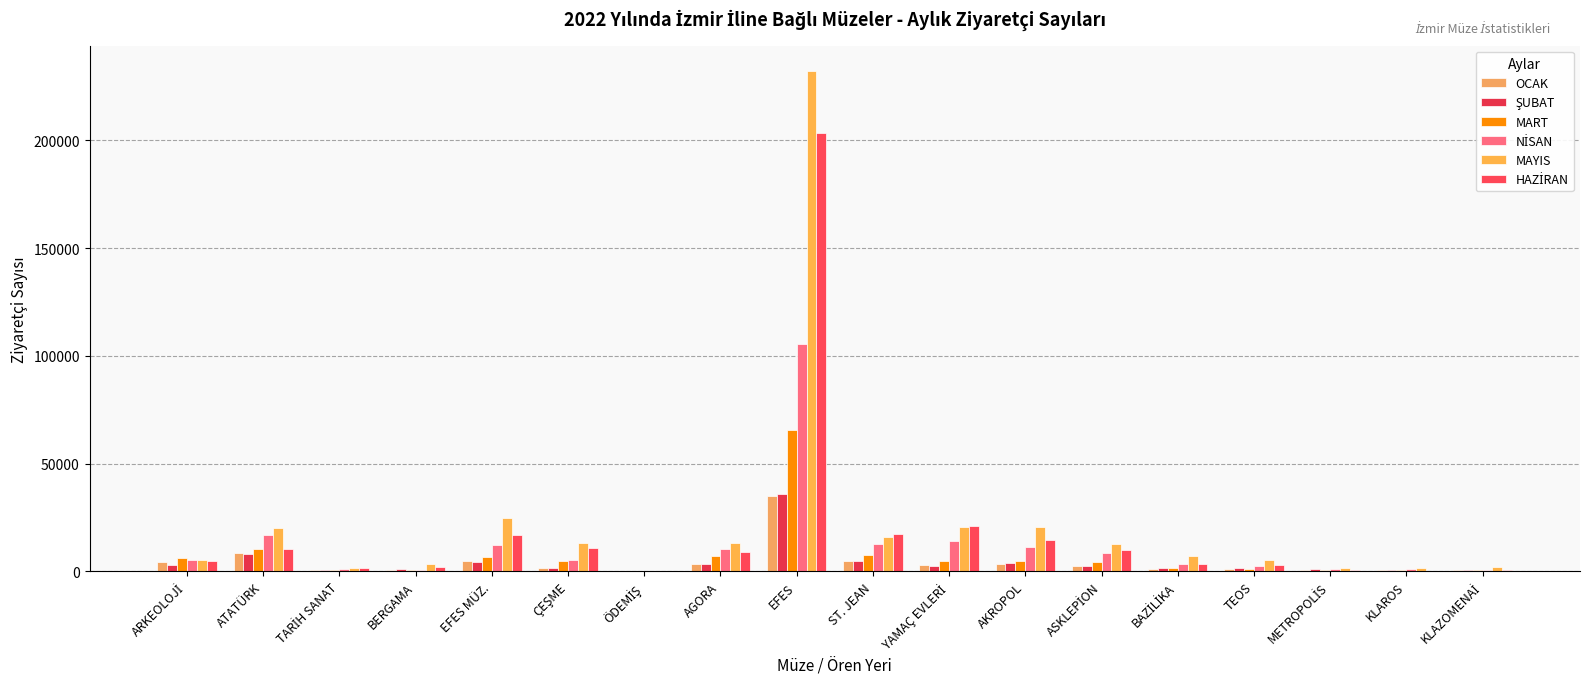

What is the smallest value displayed?

34